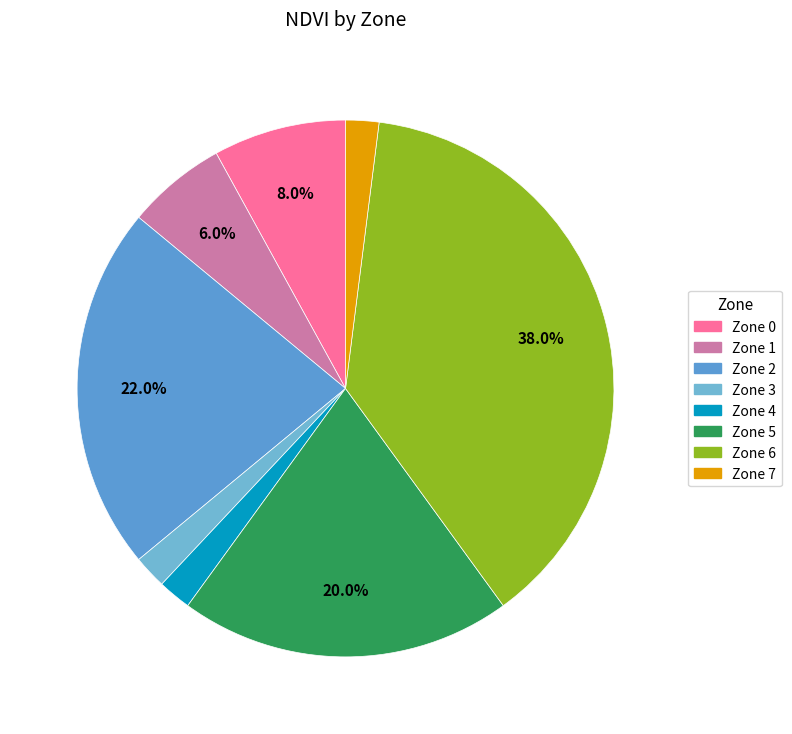

Count the number of slices in the pie.

8